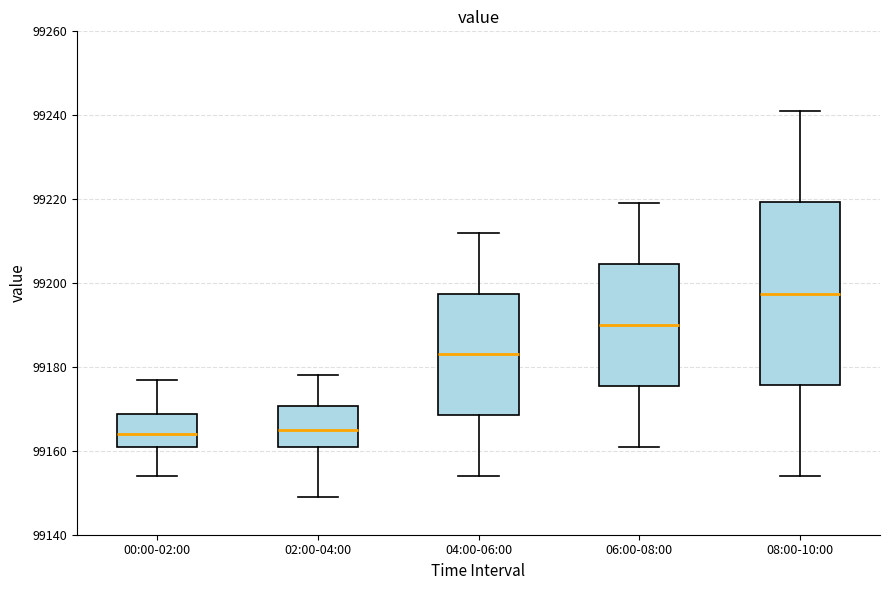

Reading left to right, read every box against the y-axis: the position of its median line, the range the box covers, and the ends of its whiskers. The values are not printed on the chart, so give them approximately, as read against the axis.

00:00-02:00: median 99164, box 99162 to 99168, whiskers 99154 to 99178
02:00-04:00: median 99166, box 99162 to 99170, whiskers 99150 to 99178
04:00-06:00: median 99184, box 99168 to 99198, whiskers 99154 to 99212
06:00-08:00: median 99190, box 99176 to 99204, whiskers 99162 to 99220
08:00-10:00: median 99198, box 99176 to 99220, whiskers 99154 to 99242